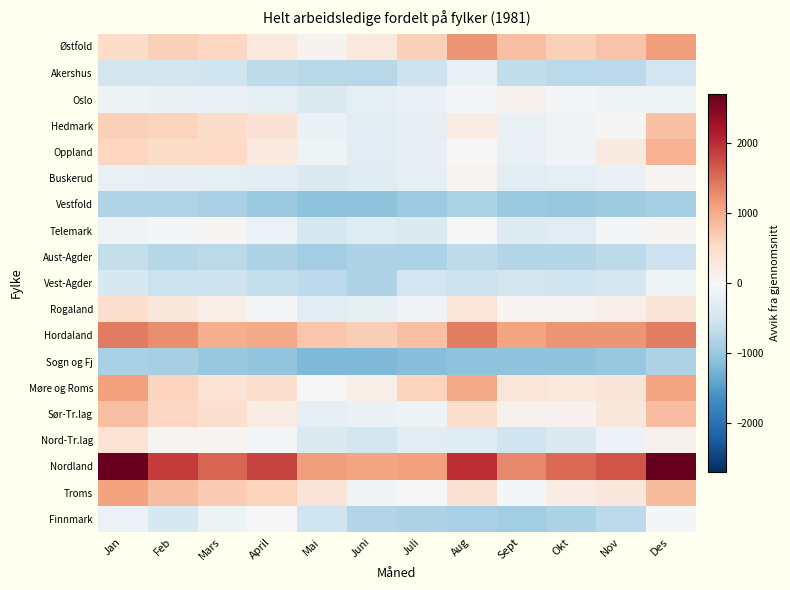

Reading left to right, transcribe all the data shown in this chart.

Østfold: Jan=494.2	Feb=645.2	Mars=564.2	April=276.2	Mai=88.2	Juni=288.2	Juli=646.2	Aug=1187.2	Sept=812.2	Okt=643.2	Nov=764.2	Des=1134.2
Akershus: Jan=-500.8	Feb=-491.8	Mars=-526.8	April=-682.8	Mai=-742.8	Juni=-736.8	Juli=-561.8	Aug=-194.8	Sept=-663.8	Okt=-727.8	Nov=-712.8	Des=-510.8
Oslo: Jan=-144.8	Feb=-183.8	Mars=-199.8	April=-236.8	Mai=-386.8	Juni=-262.8	Juli=-178.8	Aug=-59.8	Sept=108.2	Okt=-60.8	Nov=-118.8	Des=-120.8
Hedmark: Jan=642.2	Feb=599.2	Mars=489.2	April=379.2	Mai=-179.8	Juni=-276.8	Juli=-240.8	Aug=204.2	Sept=-206.8	Okt=-122.8	Nov=31.2	Des=815.2
Oppland: Jan=580.2	Feb=501.2	Mars=545.2	April=265.2	Mai=-115.8	Juni=-300.8	Juli=-227.8	Aug=15.2	Sept=-196.8	Okt=-94.8	Nov=242.2	Des=944.2
Buskerud: Jan=-191.8	Feb=-218.8	Mars=-233.8	April=-303.8	Mai=-390.8	Juni=-333.8	Juli=-231.8	Aug=79.2	Sept=-299.8	Okt=-246.8	Nov=-170.8	Des=27.2
Vestfold: Jan=-812.8	Feb=-812.8	Mars=-863.8	April=-998.8	Mai=-1077.8	Juni=-1082.8	Juli=-971.8	Aug=-852.8	Sept=-987.8	Okt=-1026.8	Nov=-961.8	Des=-900.8
Telemark: Jan=-98.8	Feb=-61.8	Mars=26.2	April=-156.8	Mai=-479.8	Juni=-319.8	Juli=-384.8	Aug=-14.8	Sept=-352.8	Okt=-282.8	Nov=-49.8	Des=38.2
Aust-Agder: Jan=-643.8	Feb=-756.8	Mars=-734.8	April=-830.8	Mai=-935.8	Juni=-837.8	Juli=-845.8	Aug=-692.8	Sept=-781.8	Okt=-782.8	Nov=-695.8	Des=-548.8
Vest-Agder: Jan=-428.8	Feb=-579.8	Mars=-546.8	April=-650.8	Mai=-702.8	Juni=-819.8	Juli=-522.8	Aug=-572.8	Sept=-503.8	Okt=-526.8	Nov=-453.8	Des=-116.8
Rogaland: Jan=445.2	Feb=298.2	Mars=170.2	April=-38.8	Mai=-297.8	Juni=-272.8	Juli=-87.8	Aug=321.2	Sept=61.2	Okt=57.2	Nov=133.2	Des=336.2
Hordaland: Jan=1397.2	Feb=1248.2	Mars=979.2	April=1010.2	Mai=754.2	Juni=663.2	Juli=813.2	Aug=1366.2	Sept=1058.2	Okt=1195.2	Nov=1183.2	Des=1372.2
Sogn og Fj: Jan=-872.8	Feb=-898.8	Mars=-1009.8	April=-1055.8	Mai=-1184.8	Juni=-1180.8	Juli=-1138.8	Aug=-1086.8	Sept=-1089.8	Okt=-1089.8	Nov=-1015.8	Des=-819.8
Møre og Roms: Jan=1103.2	Feb=608.2	Mars=365.2	April=466.2	Mai=1.2	Juni=150.2	Juli=607.2	Aug=1026.2	Sept=322.2	Okt=273.2	Nov=348.2	Des=1060.2
Sør-Tr.lag: Jan=811.2	Feb=558.2	Mars=446.2	April=206.2	Mai=-236.8	Juni=-183.8	Juli=-144.8	Aug=452.2	Sept=120.2	Okt=115.2	Nov=310.2	Des=827.2
Nord-Tr.lag: Jan=363.2	Feb=80.2	Mars=45.2	April=-33.8	Mai=-395.8	Juni=-495.8	Juli=-313.8	Aug=-320.8	Sept=-545.8	Okt=-394.8	Nov=-156.8	Des=109.2
Nordland: Jan=2663.2	Feb=1871.2	Mars=1565.2	April=1807.2	Mai=1122.2	Juni=1068.2	Juli=1110.2	Aug=1988.2	Sept=1299.2	Okt=1521.2	Nov=1700.2	Des=2689.2
Troms: Jan=1088.2	Feb=826.2	Mars=683.2	April=604.2	Mai=343.2	Juni=-74.8	Juli=8.2	Aug=392.2	Sept=-35.8	Okt=206.2	Nov=300.2	Des=843.2
Finnmark: Jan=-152.8	Feb=-424.8	Mars=-137.8	April=-19.8	Mai=-538.8	Juni=-792.8	Juli=-834.8	Aug=-864.8	Sept=-944.8	Okt=-859.8	Nov=-700.8	Des=-22.8